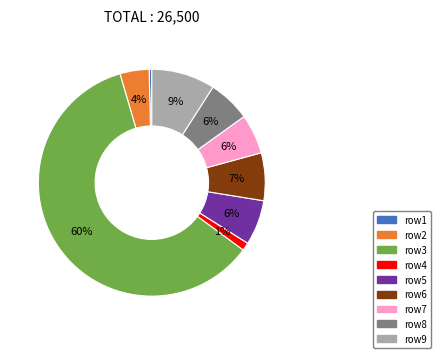

To the nearest percent, what percentage of the pie is row2?

4%